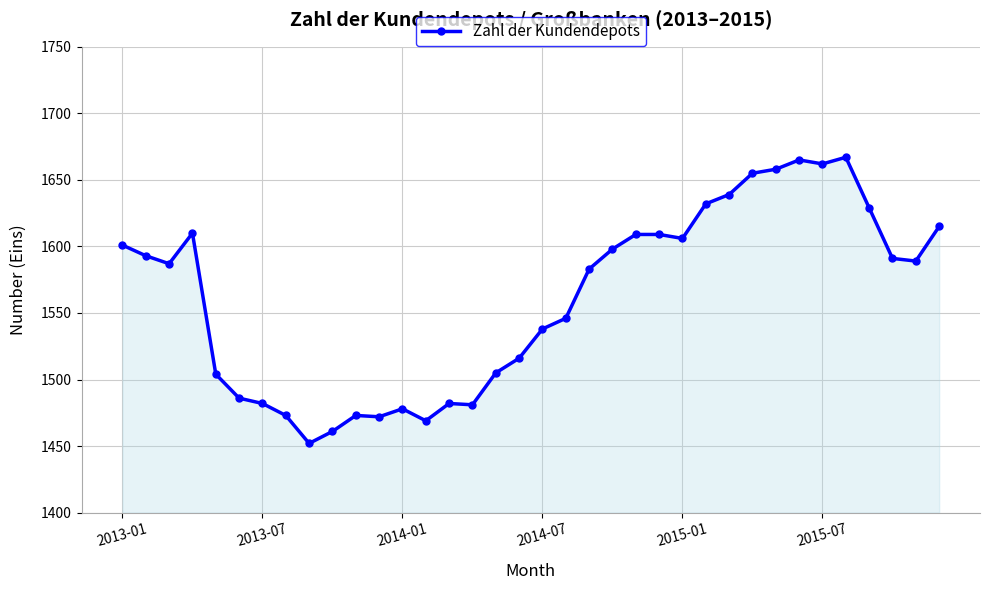

What is the maximum value shown in the chart?

1667